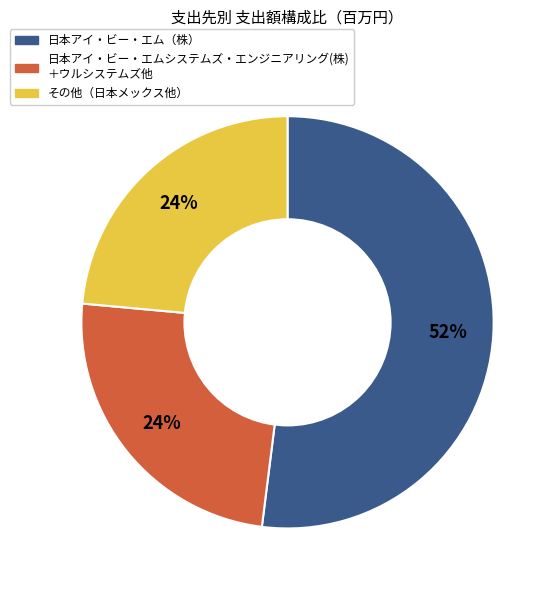

Is there a majority slice in this chart?

Yes